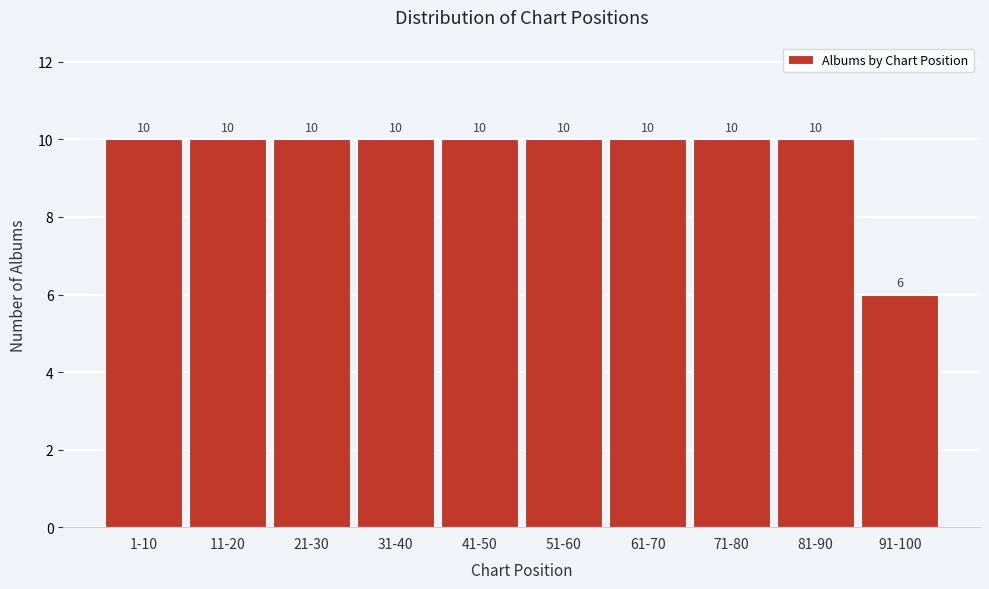

Reading left to right, extract all data points from this chart.

1-10=10	11-20=10	21-30=10	31-40=10	41-50=10	51-60=10	61-70=10	71-80=10	81-90=10	91-100=6